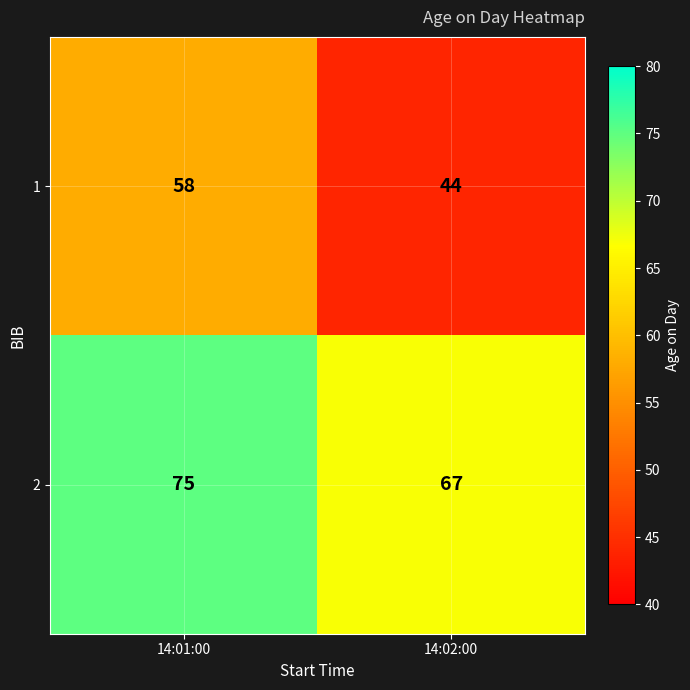

Which series changed the most between 14:01:00 and 14:02:00?

1